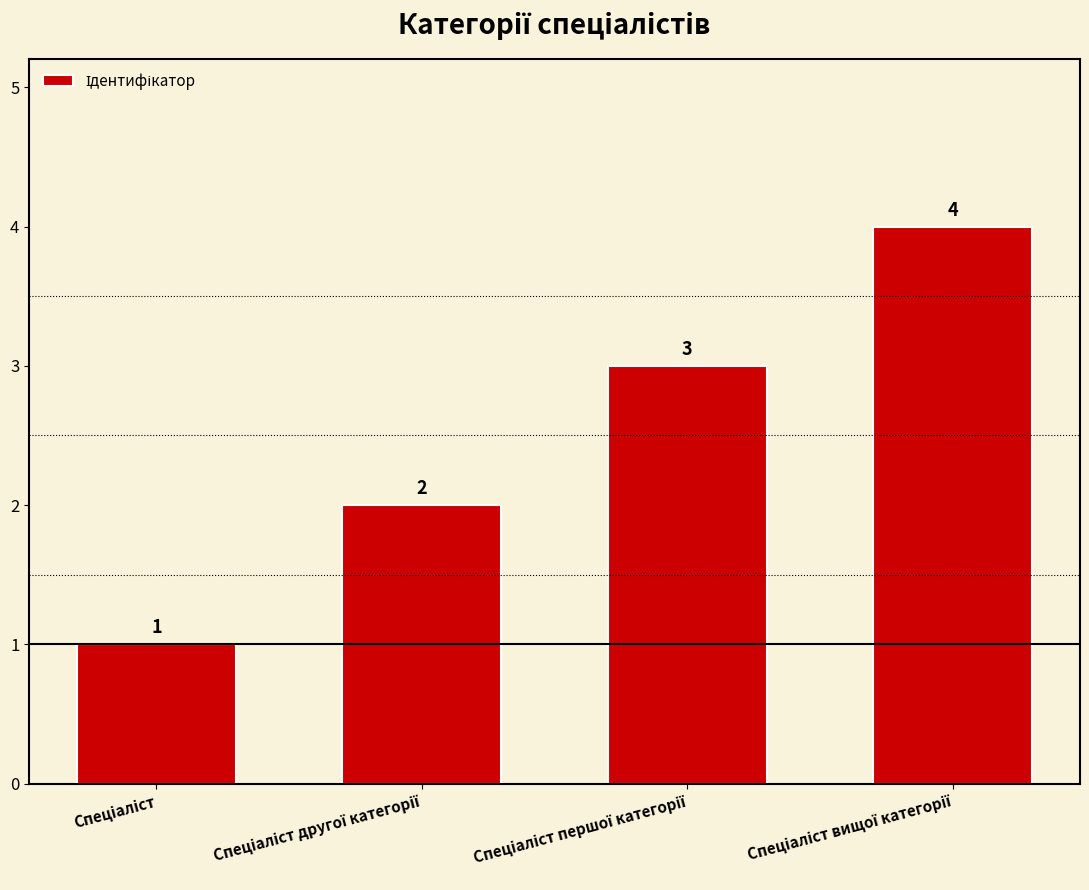

How many values are between 2 and 4?

3